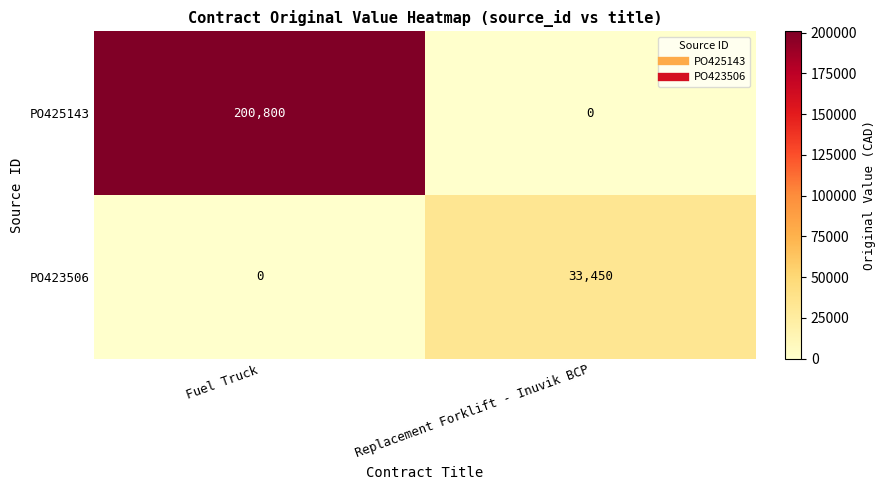

Reading left to right, what are all the values shown in this chart?

PO425143: 200800	0
PO423506: 0	33450